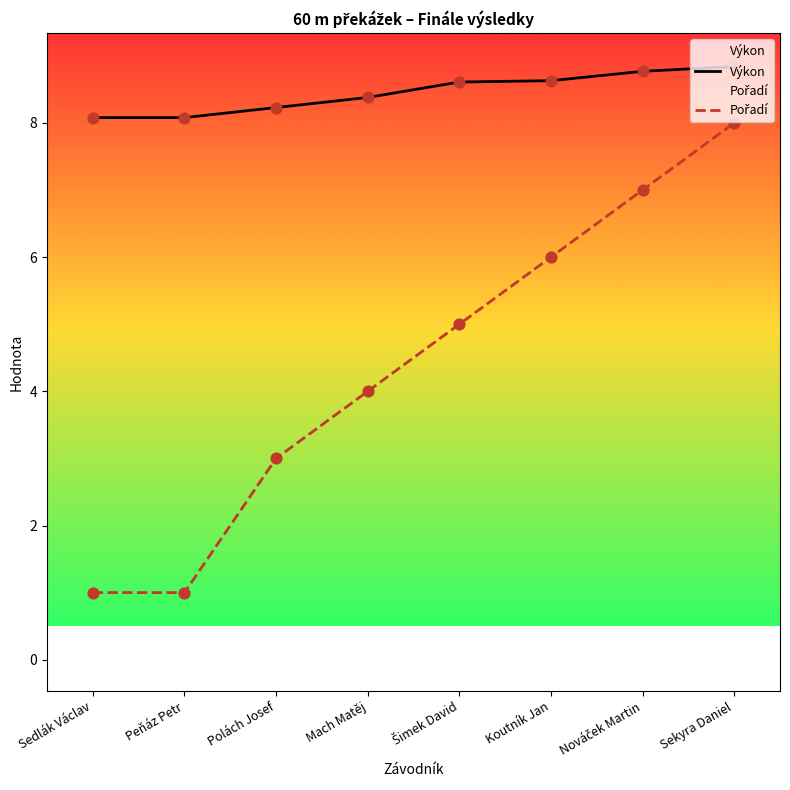

Which series has the largest total across all categories?

Výkon